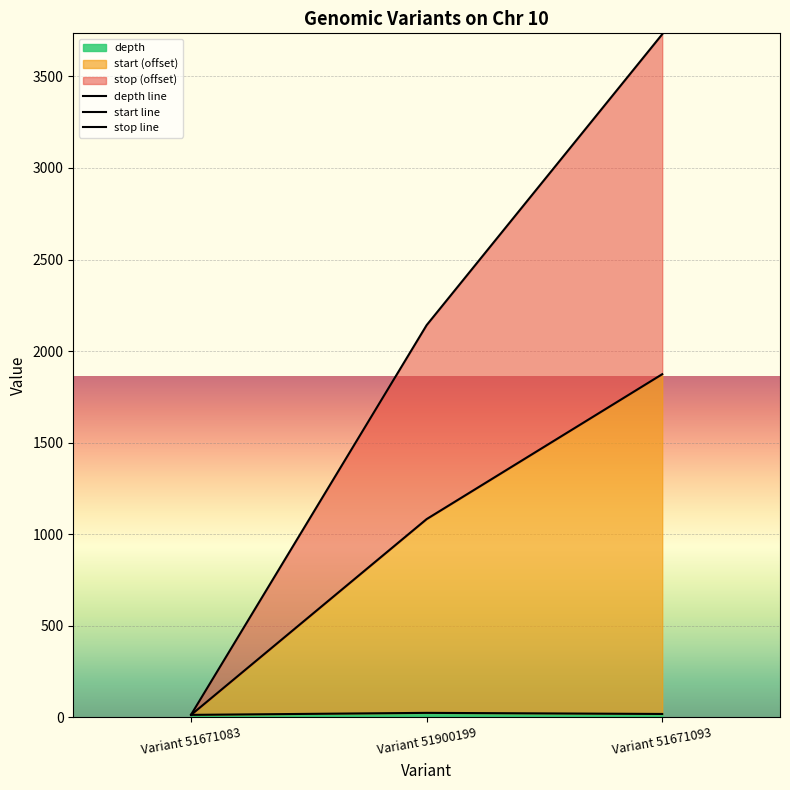

What is the maximum value shown in the chart?

3730